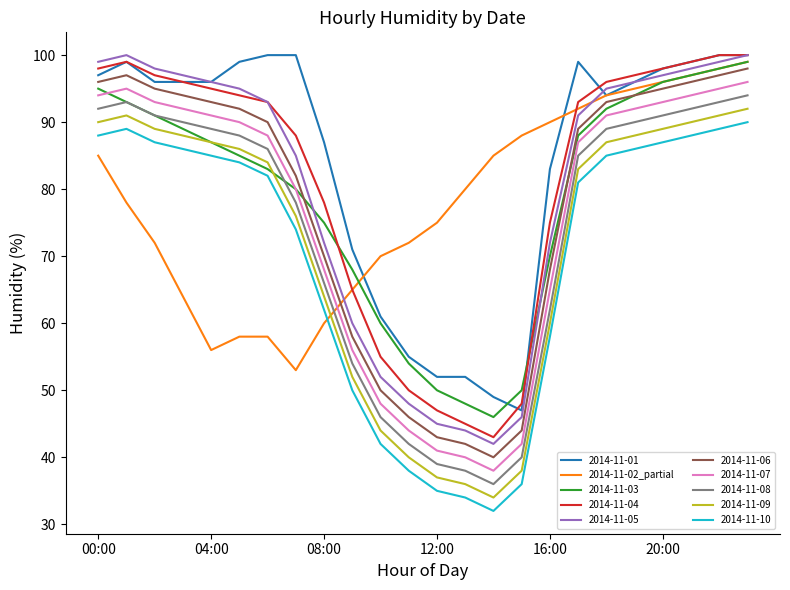

True or false: 2014-11-07 and 2014-11-05 cross at least once.

False